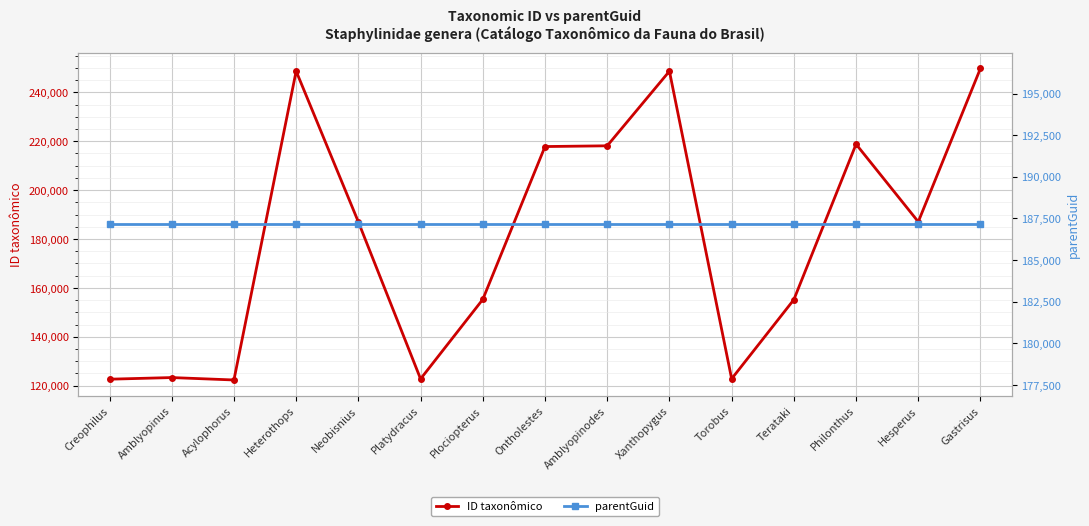

At Amblyopinus, list the series in order from smallest to largest.

ID taxonômico, parentGuid